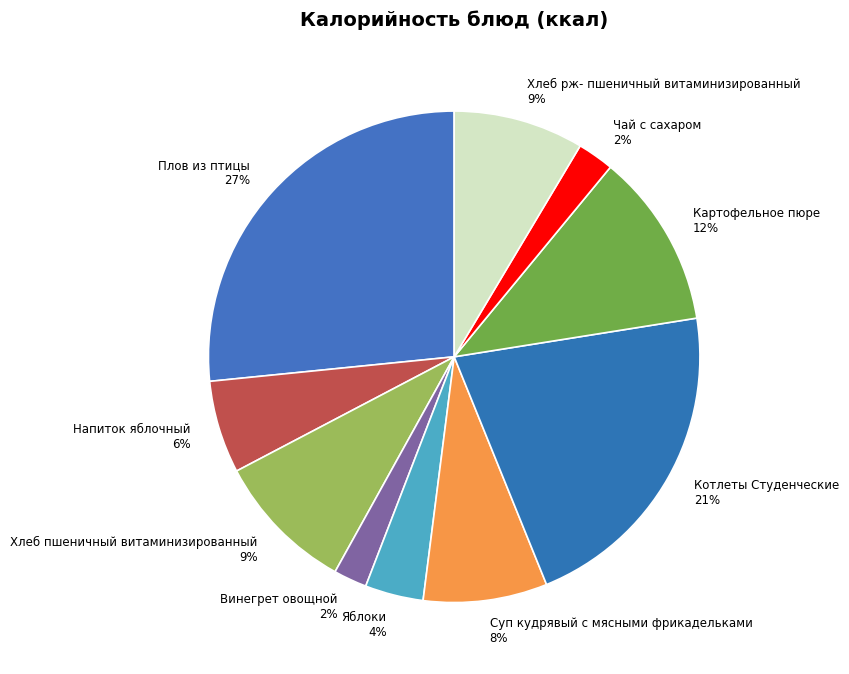

Does Чай с сахаром represent more than half of the total?

No